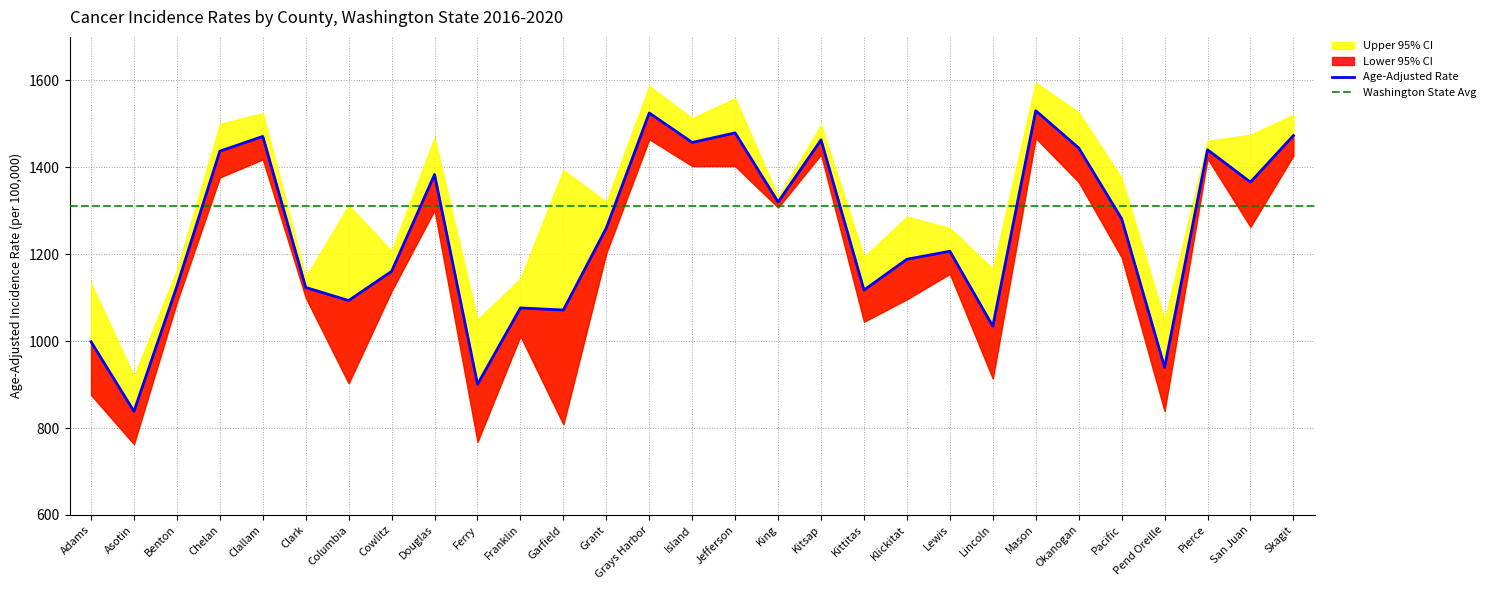

Which series changed the most between Clallam and Mason?

Upper 95% CI